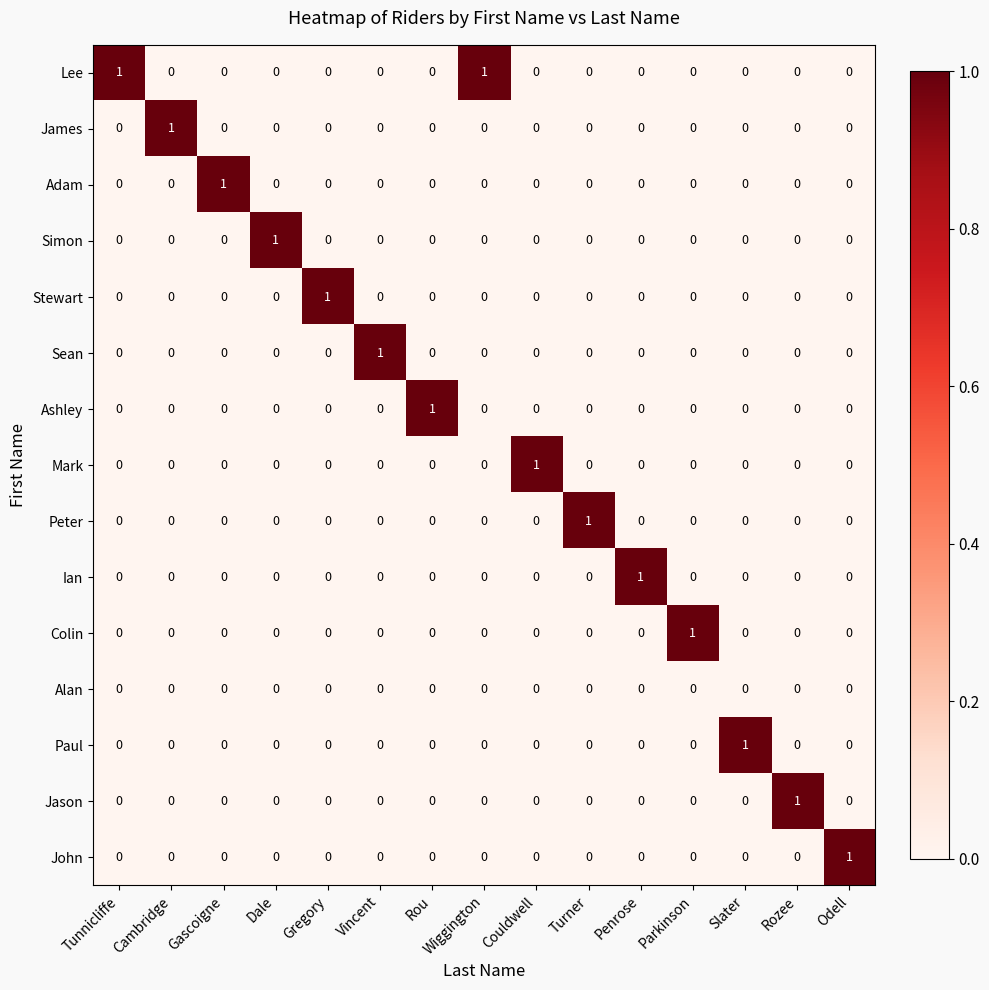

Count the James values in the range 0 to 1.

15